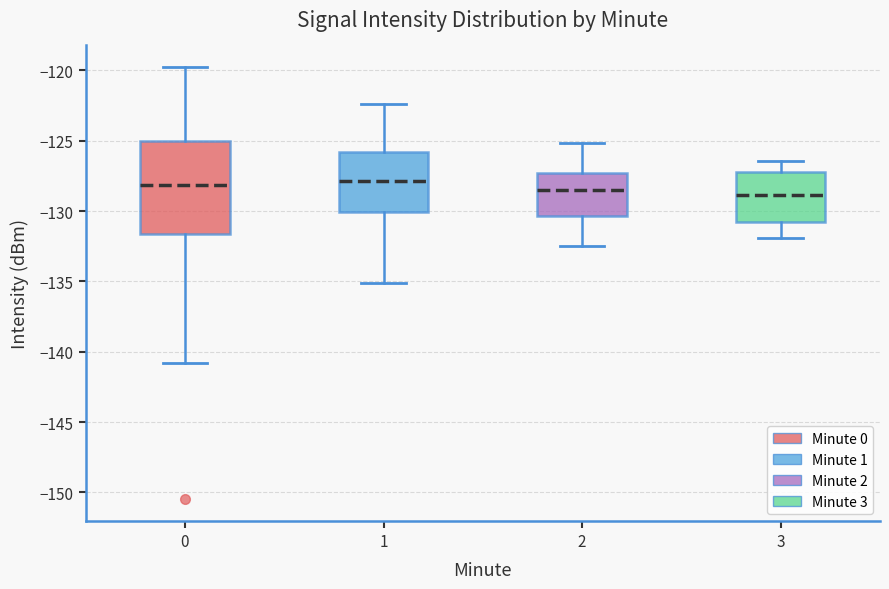

Where does the lower whisker of the box at x = 0 end on the y-axis? The values are not printed on the chart, so give them approximately, as read against the axis.

-141.0